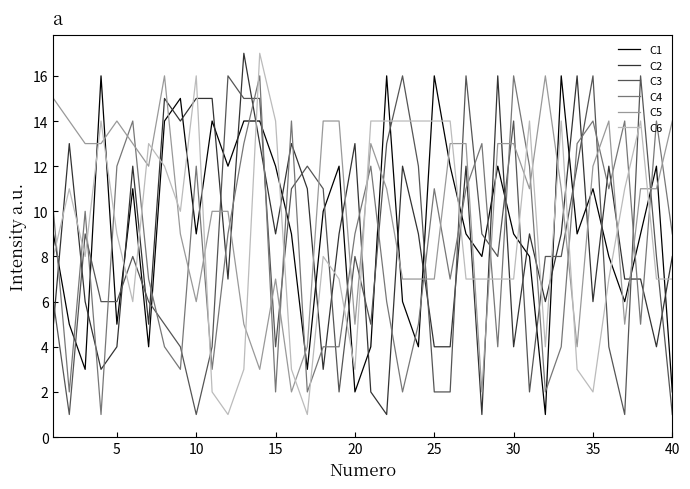

Does the chart have visible grid lines?

No